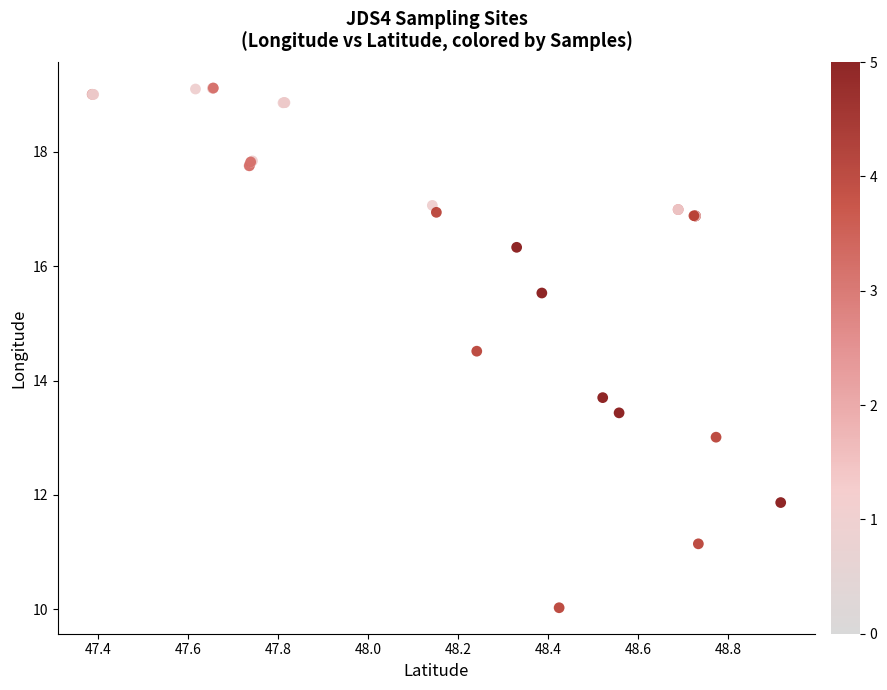

What Y value in the scatter plot is closest to 14?

13.7